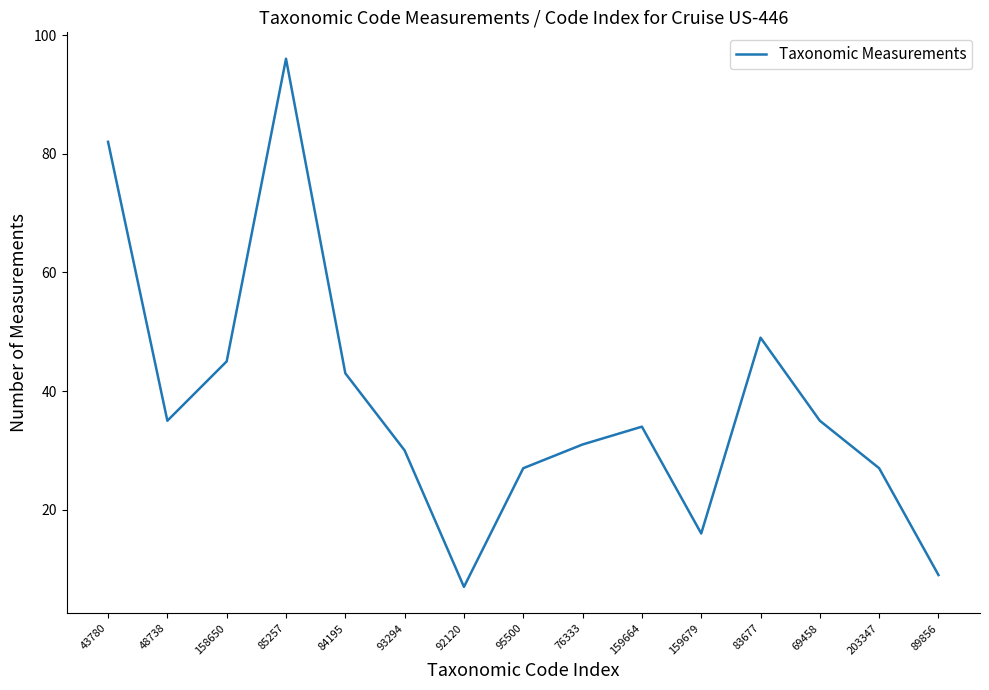

At which category does the data reach its first local peak?

85257